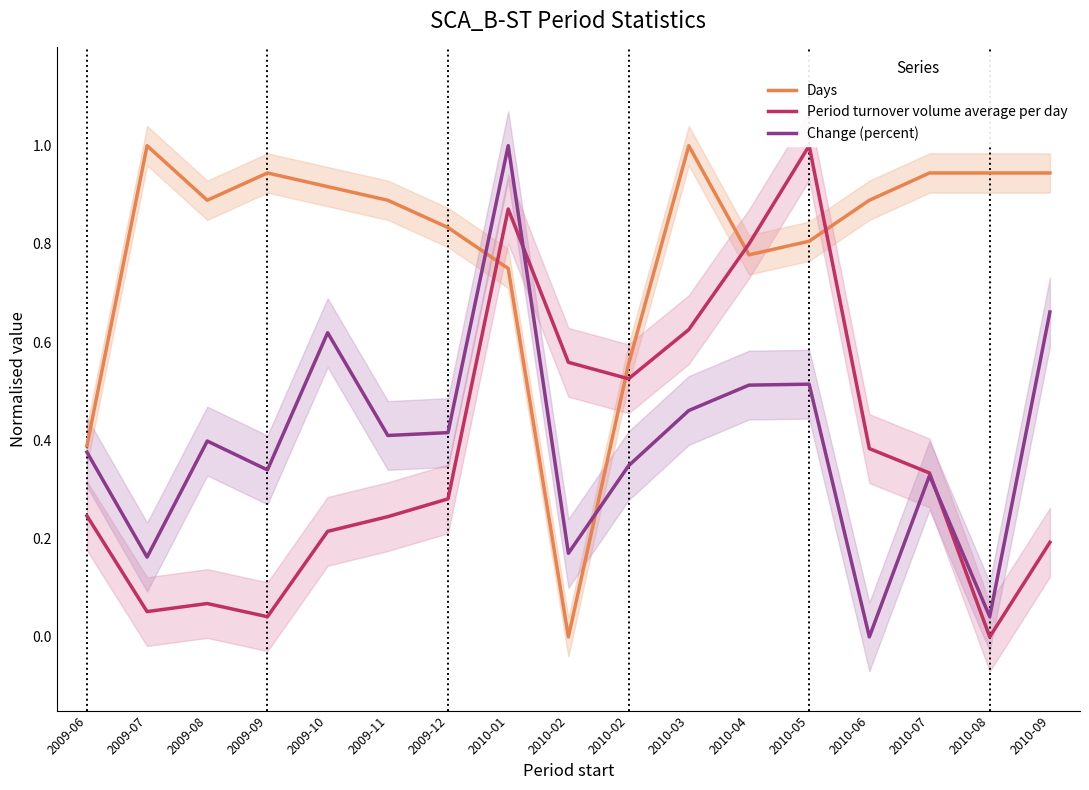

How many series are shown in this chart?

3